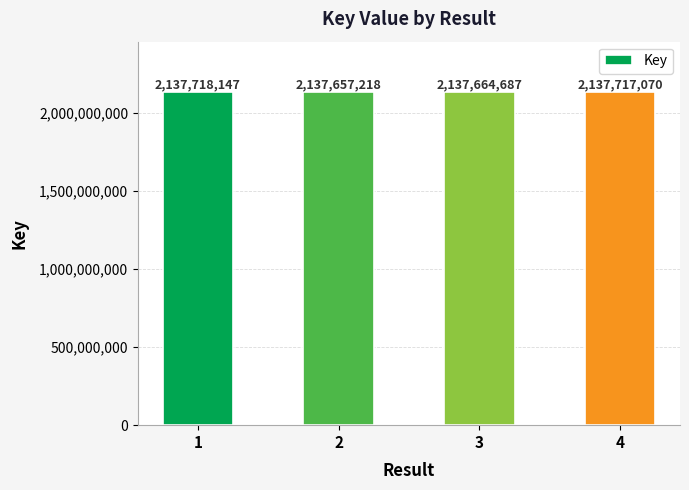

How many bars are there in total?

4